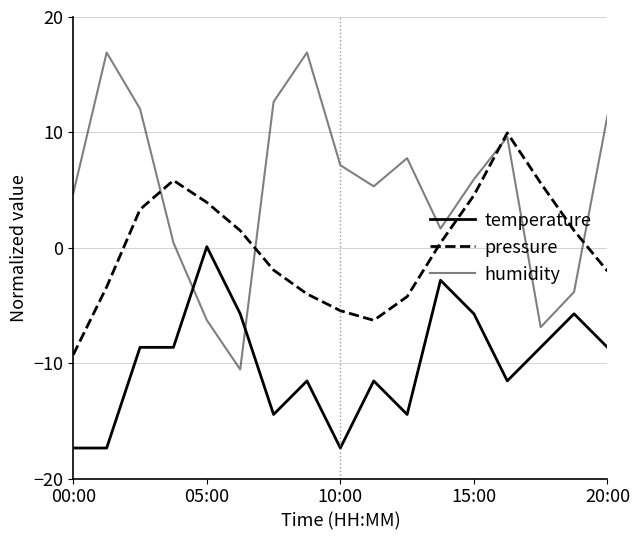

What is the smallest value displayed?

-17.4